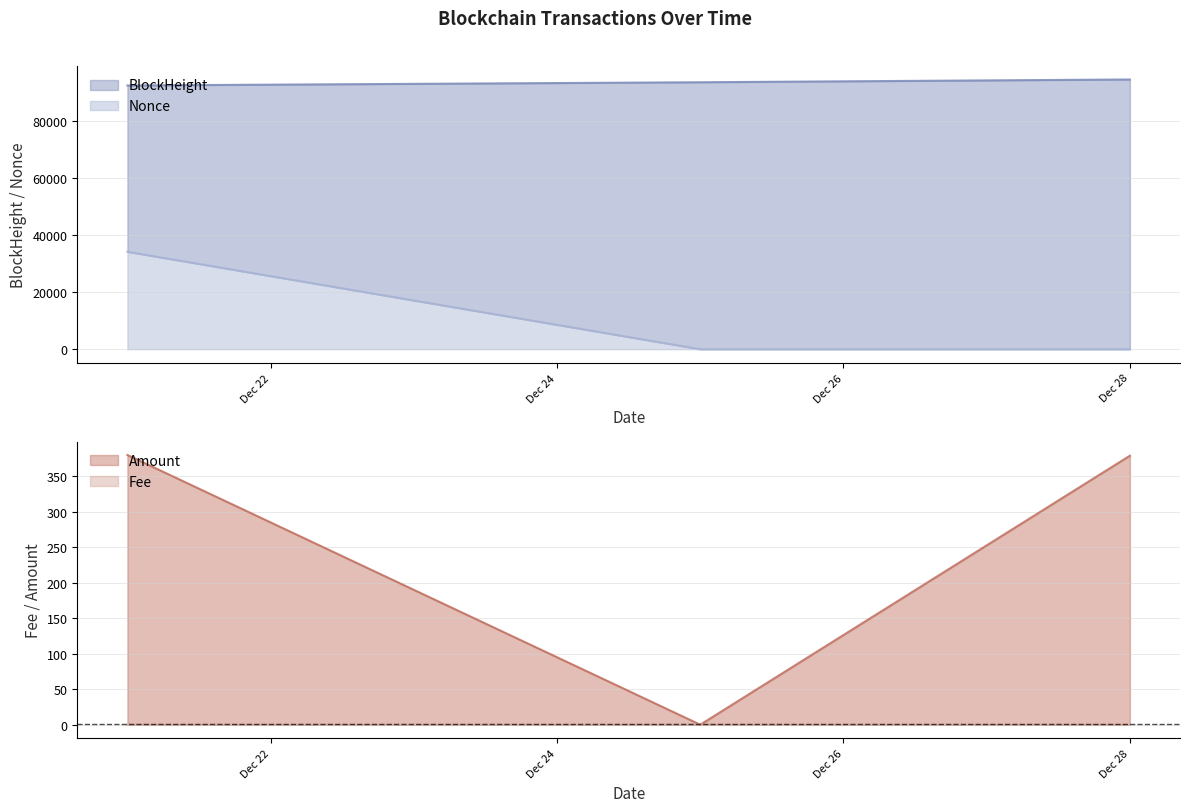

How many categories are shown in the chart?

3